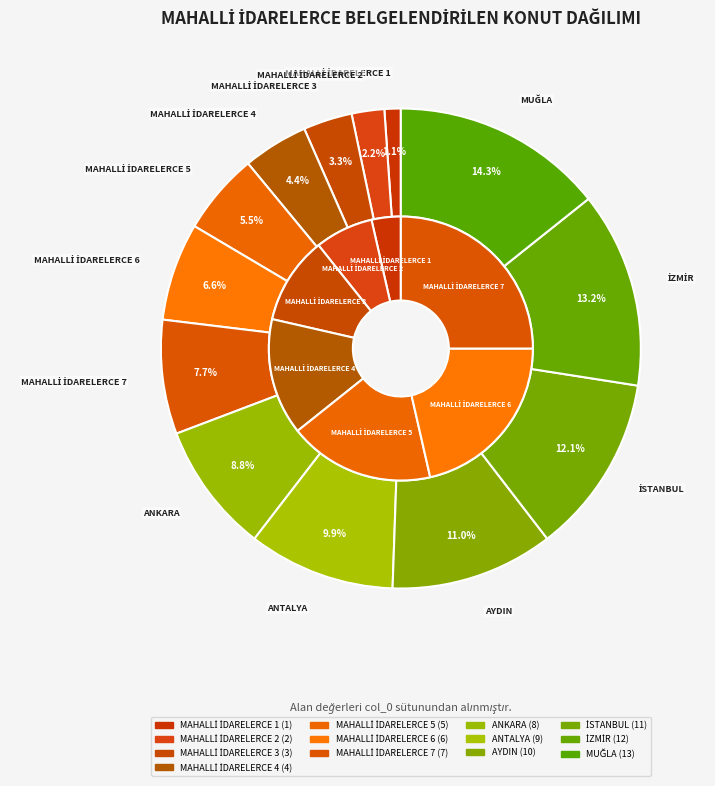

Is MAHALLİ İDARELERCE 6 the majority of the pie?

No